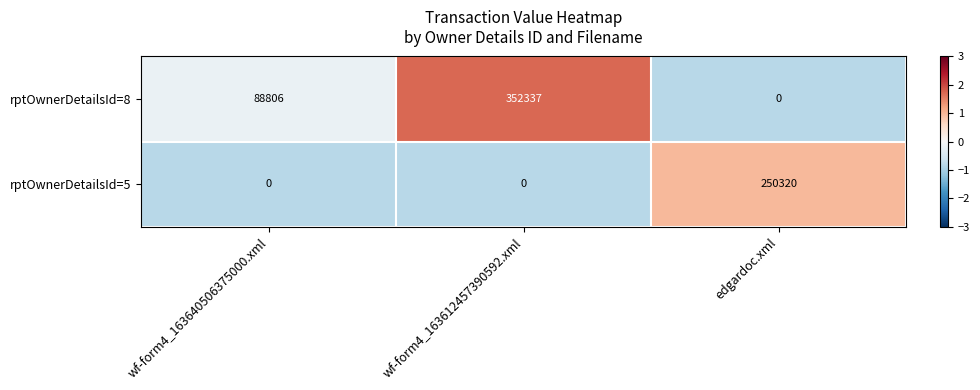

Between wf-form4_163640506375000.xml and edgardoc.xml, which series saw the biggest shift?

rptOwnerDetailsId=5